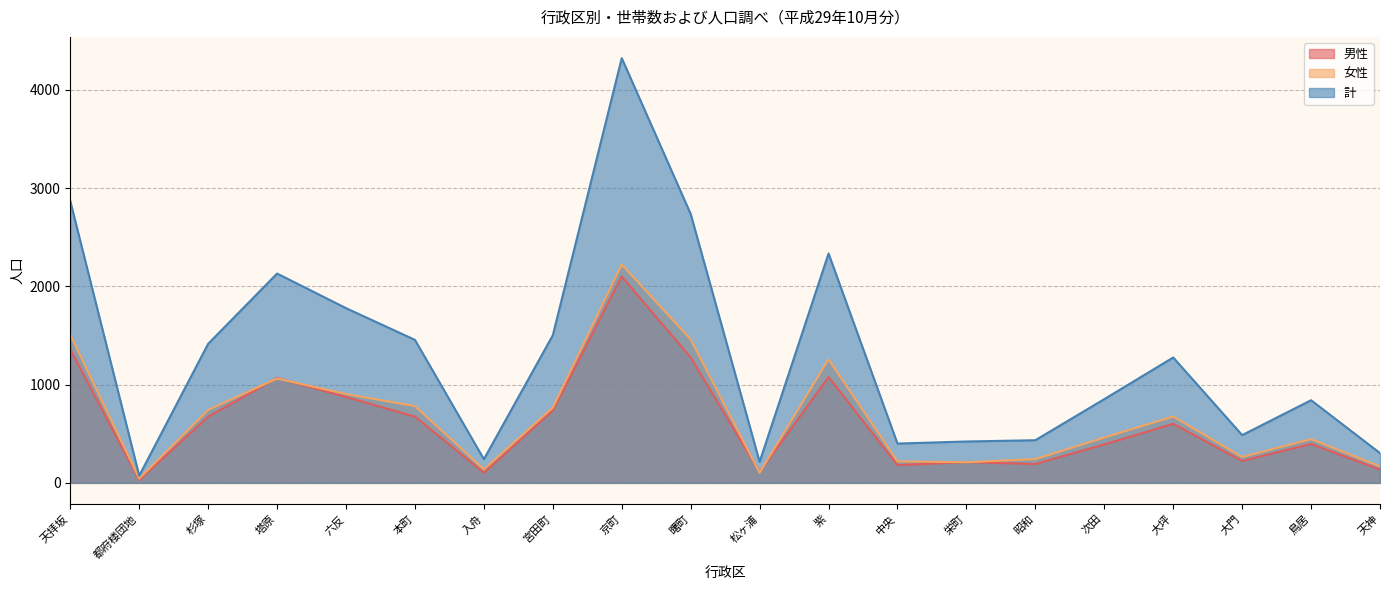

Reading right to left, transcribe all the data shown in this chart.

男性: 天神=135	鳥居=396	大門=223	大坪=601	次田=391	昭和=192	栄町=211	中央=181	紫=1077	松ヶ浦=111	曙町=1276	京町=2100	宮田町=736	入舟=103	本町=674	六反=874	塔原=1068	杉塚=673	都府楼団地=29	天拝坂=1359
女性: 天神=168	鳥居=445	大門=263	大坪=675	次田=461	昭和=242	栄町=210	中央=219	紫=1257	松ヶ浦=103	曙町=1460	京町=2222	宮田町=766	入舟=138	本町=781	六反=904	塔原=1062	杉塚=742	都府楼団地=44	天拝坂=1508
計: 天神=303	鳥居=841	大門=486	大坪=1276	次田=852	昭和=434	栄町=421	中央=400	紫=2334	松ヶ浦=214	曙町=2736	京町=4322	宮田町=1502	入舟=241	本町=1455	六反=1778	塔原=2130	杉塚=1415	都府楼団地=73	天拝坂=2867